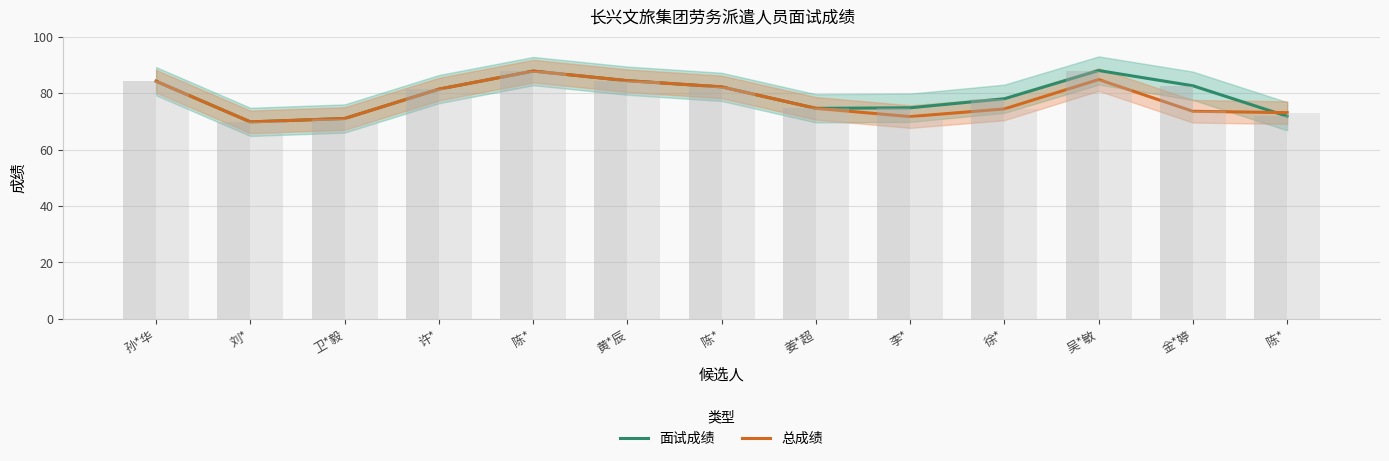

The value of 总成绩 at 吴*敏 is 84.8. True or false?

True